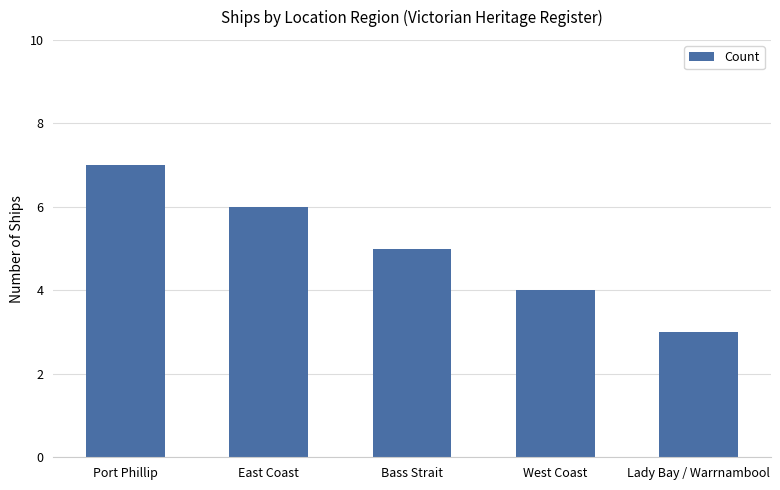

True or false: the data shows 1 at West Coast.

False